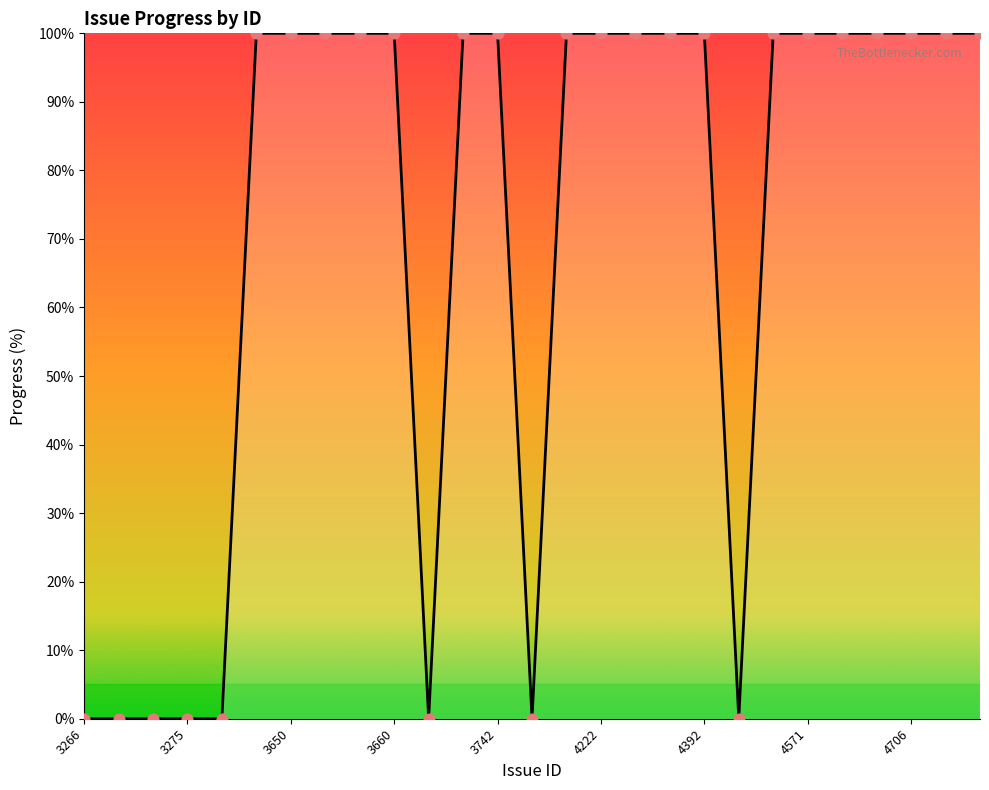

What is the maximum value shown in the chart?

100